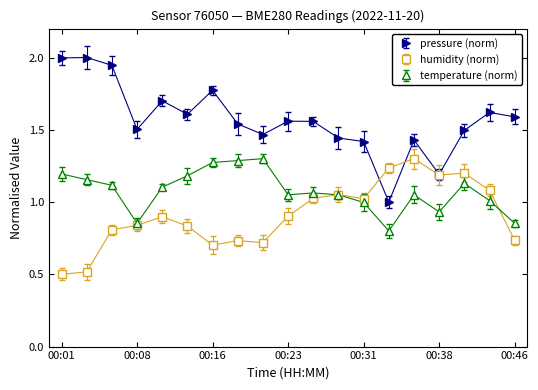

What is the minimum value shown in the chart?

0.5